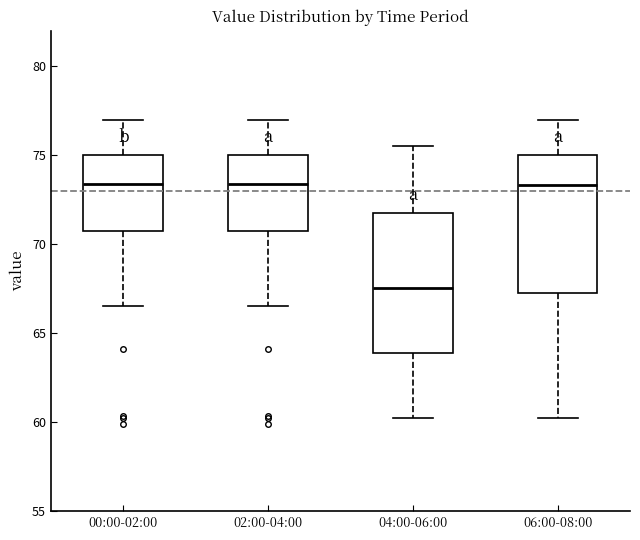

Reading left to right, transcribe this box plot: for each box, give where its median line is, the range the box spans, and where its two whiskers end, as read against the y-axis. The values are not printed on the chart, so give them approximately, as read against the axis.

00:00-02:00: median 73.5, box 70.5 to 75.0, whiskers 66.5 to 77.0
02:00-04:00: median 73.5, box 70.5 to 75.0, whiskers 66.5 to 77.0
04:00-06:00: median 67.5, box 64.0 to 72.0, whiskers 60.0 to 75.5
06:00-08:00: median 73.5, box 67.5 to 75.0, whiskers 60.0 to 77.0